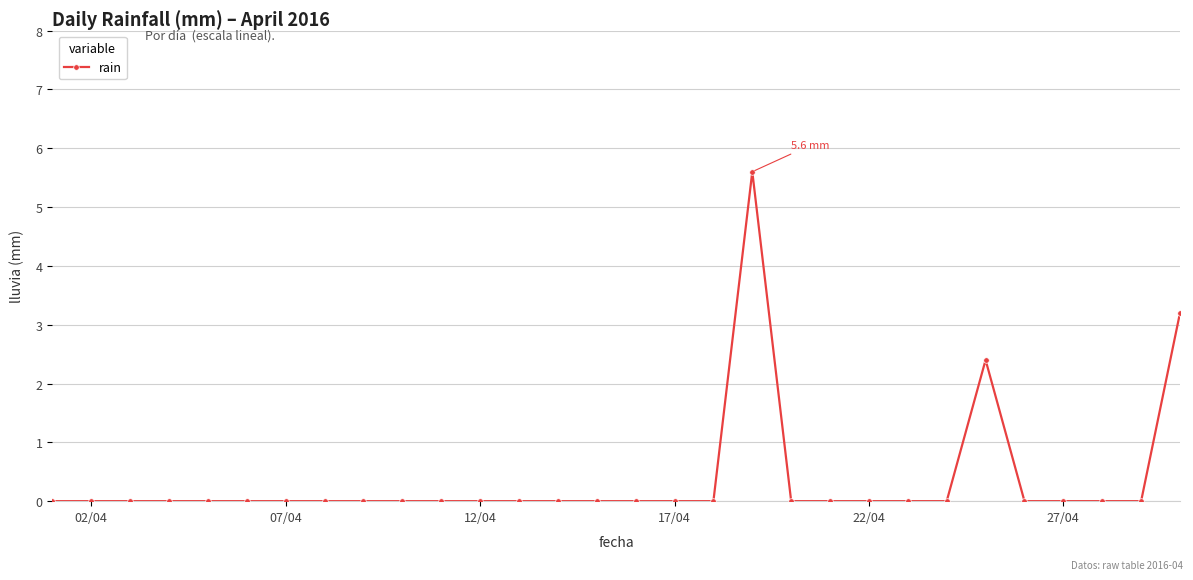

Reading left to right, what are all the values shown in this chart?

0.0	0.0	0.0	0.0	0.0	0.0	0.0	0.0	0.0	0.0	0.0	0.0	0.0	0.0	0.0	0.0	0.0	0.0	5.6	0.0	0.0	0.0	0.0	0.0	2.4	0.0	0.0	0.0	0.0	3.2